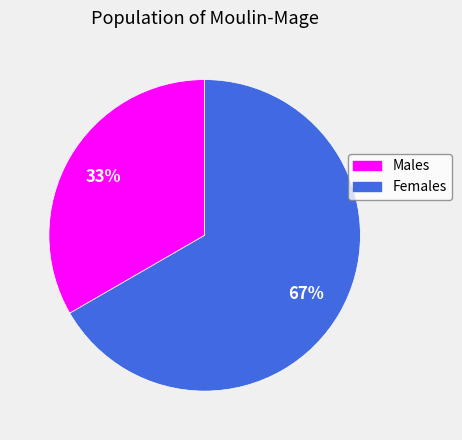

To the nearest percent, what is the average slice percentage?

50%